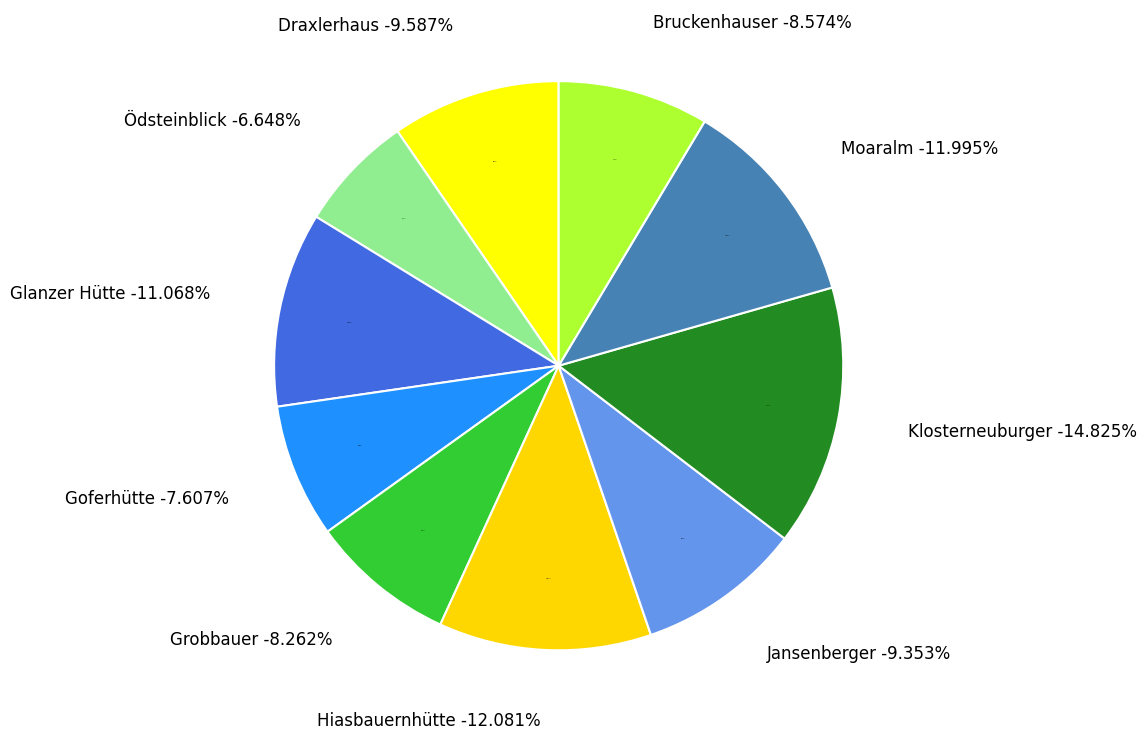

Is there a majority slice in this chart?

No